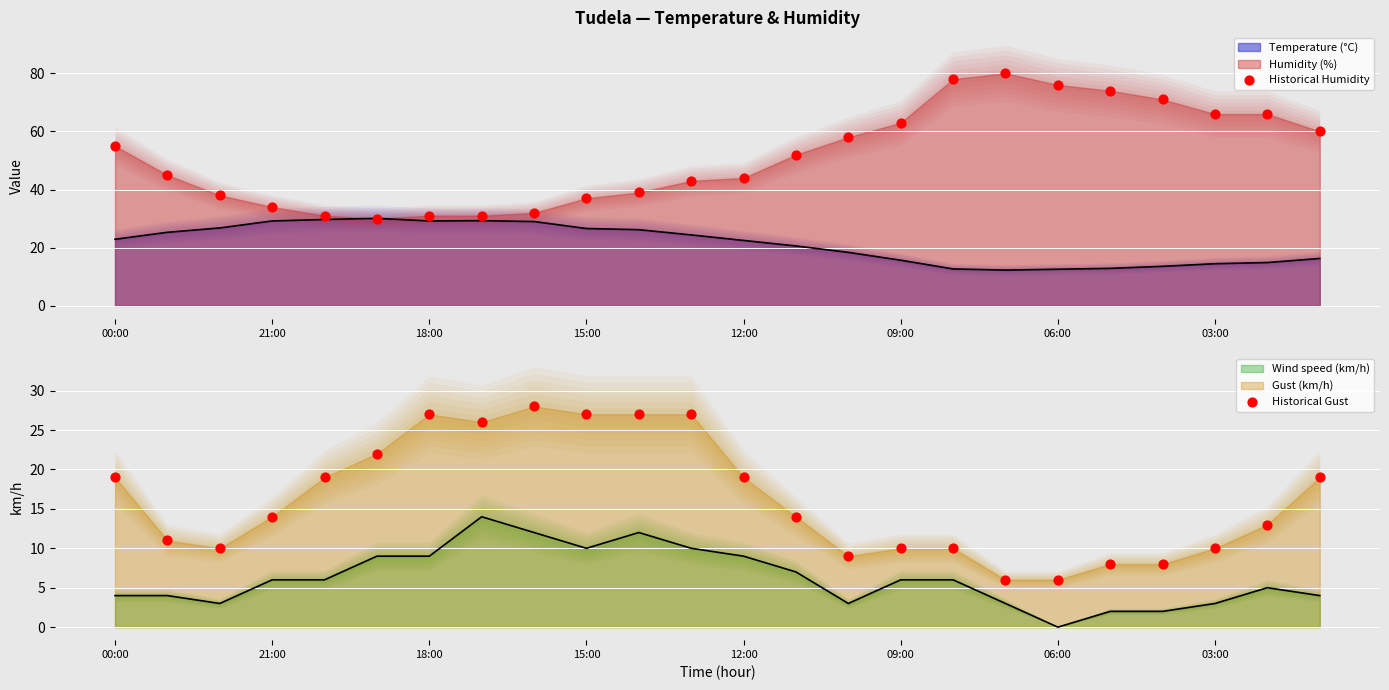

Which series contains the highest Y value?

Historical Humidity